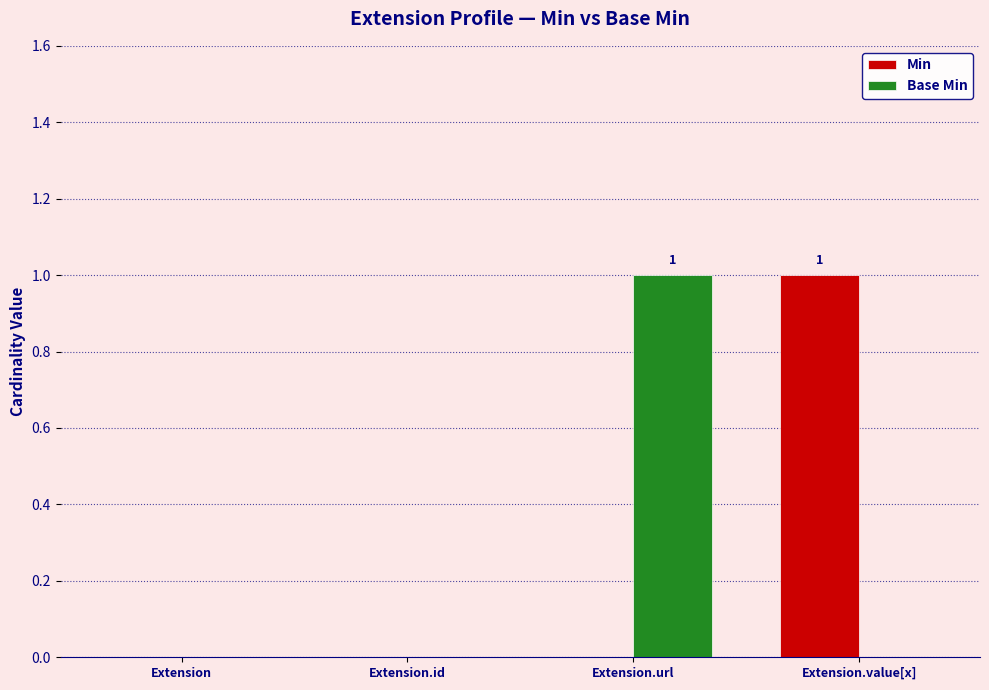

How many categories are shown in the chart?

4